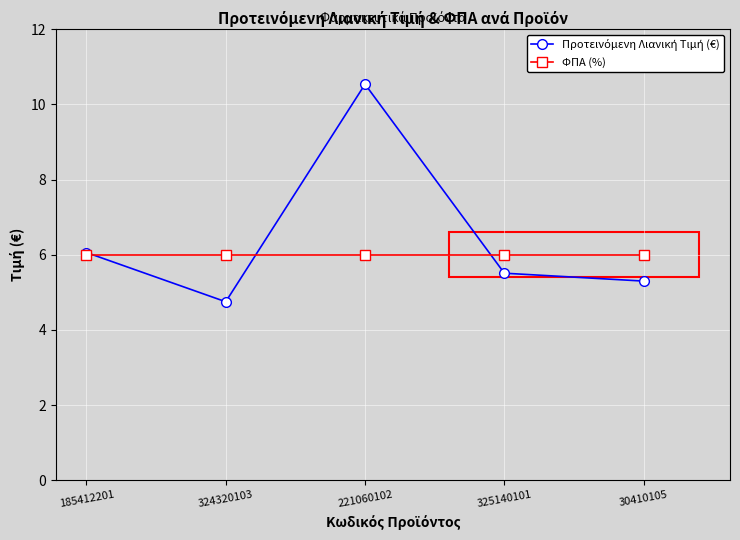

At how many categories does at least one series exceed 8?

1